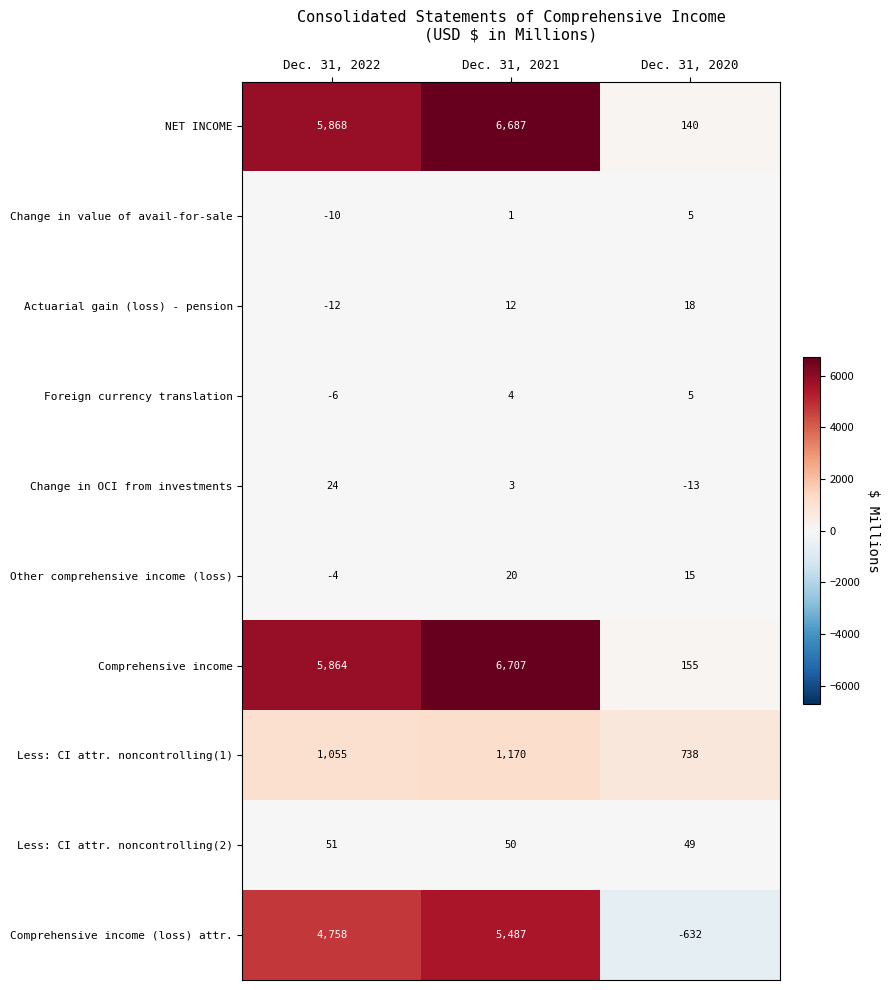

Rank the categories by Comprehensive income (loss) attr. value from lowest to highest.

Dec. 31, 2020, Dec. 31, 2022, Dec. 31, 2021